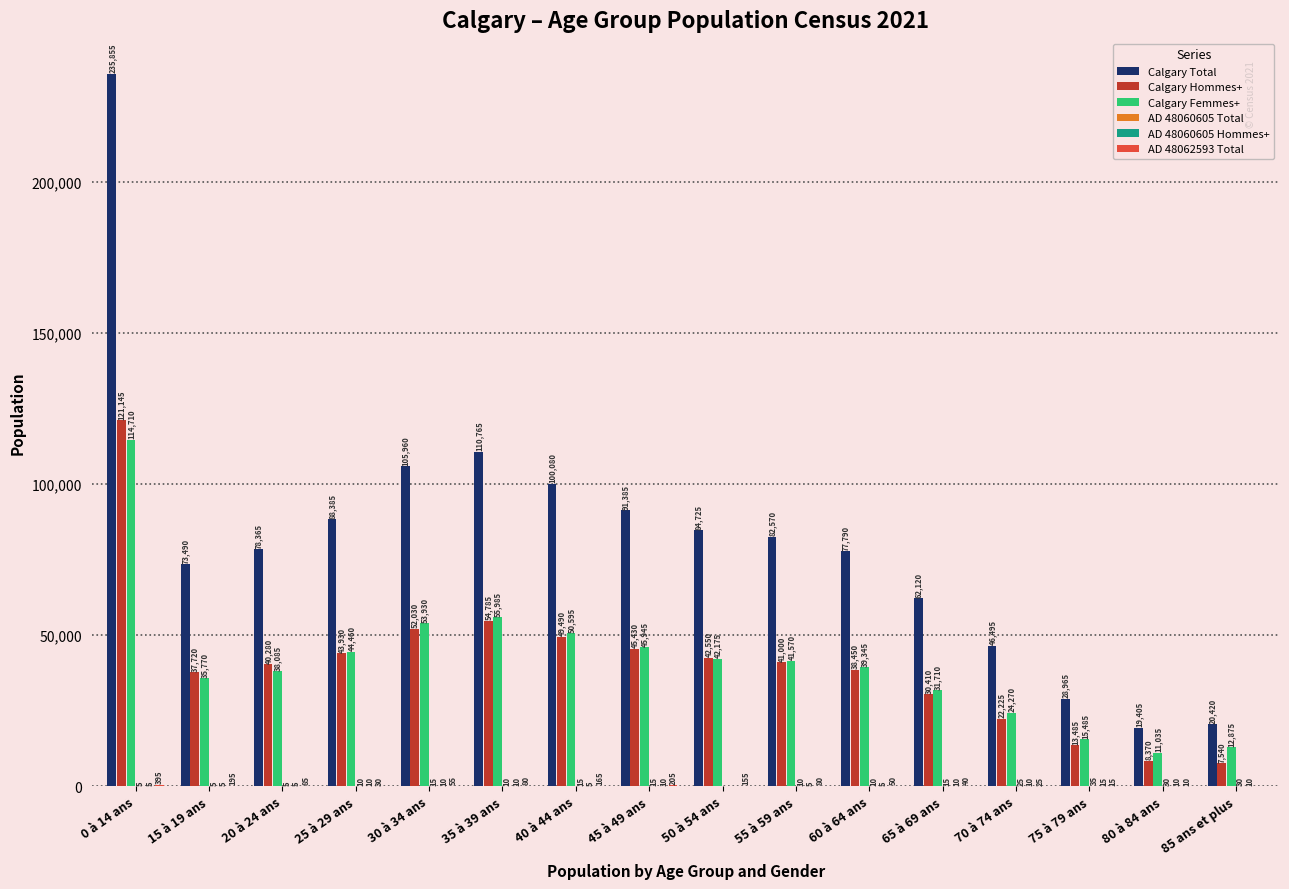

What is the spread (max minus min) of values at 80 à 84 ans?

19395